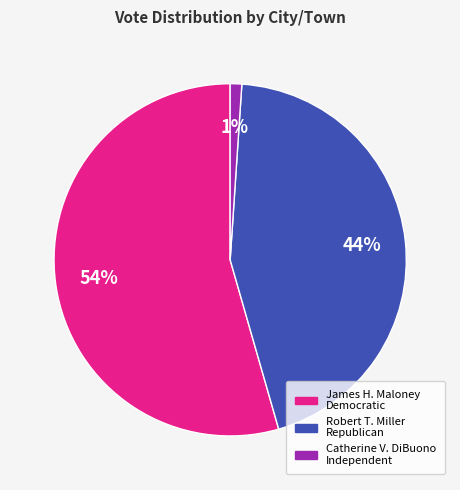

To the nearest percent, what is the average slice percentage?

33%